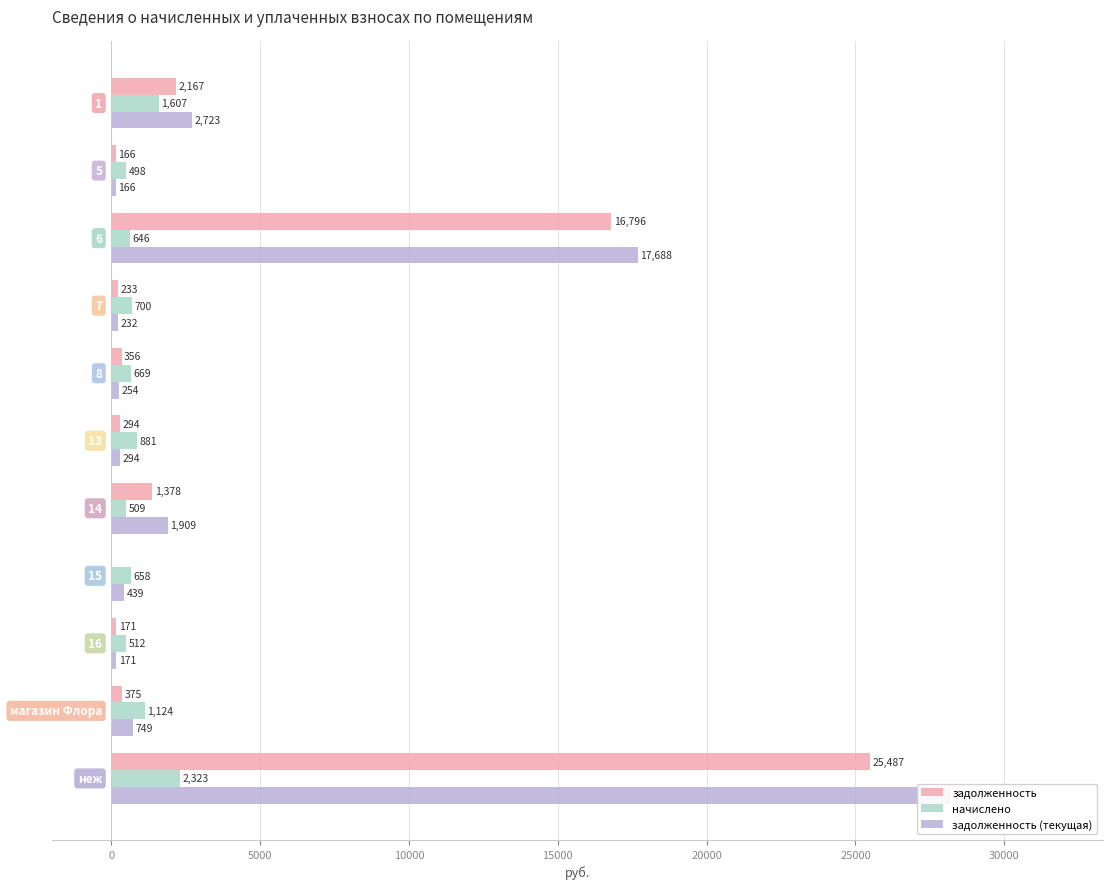

What is the average value of the задолженность (текущая) series?

4804.3